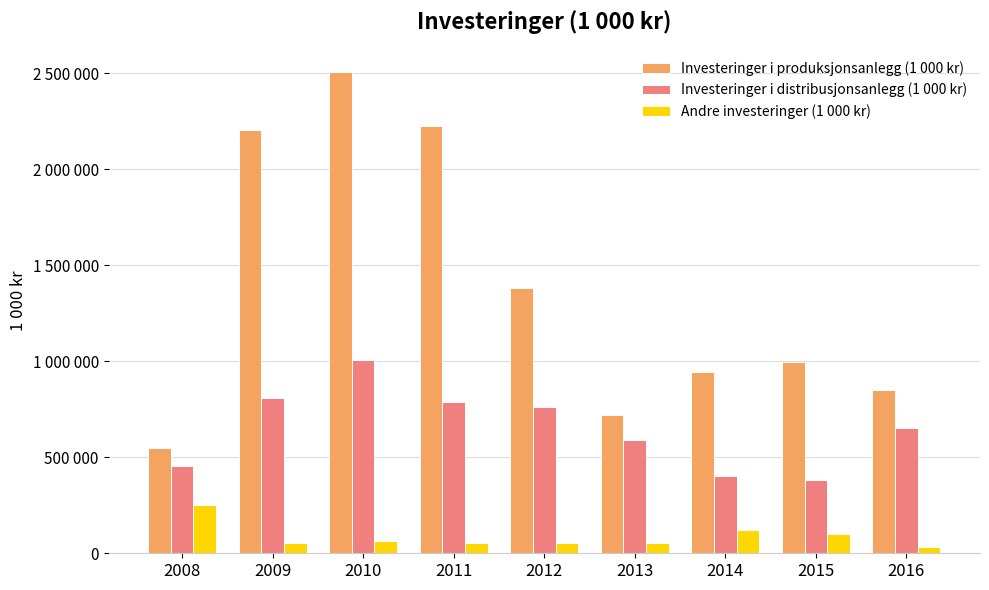

What is the difference between the highest and lowest values at 2014?

824899